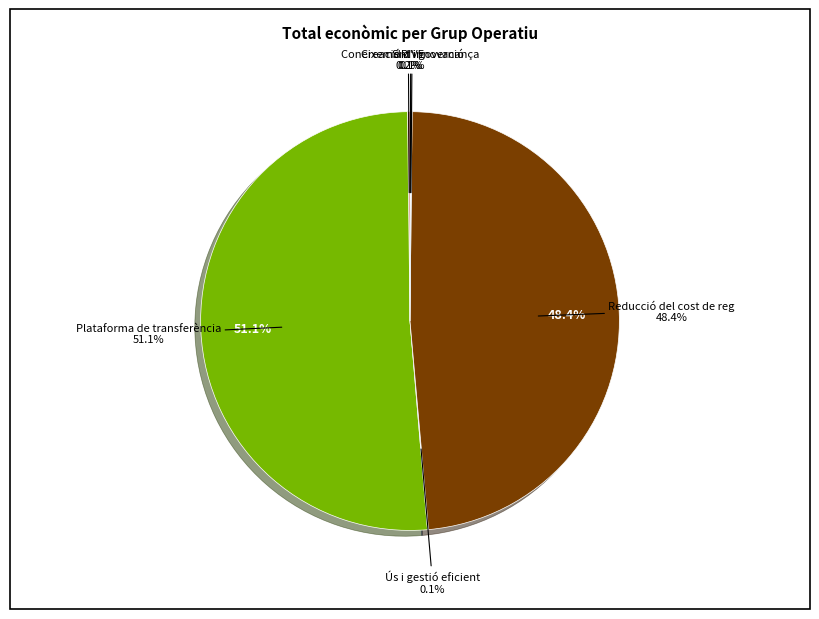

What portion of the pie excludes SIRIVE?

99.8%